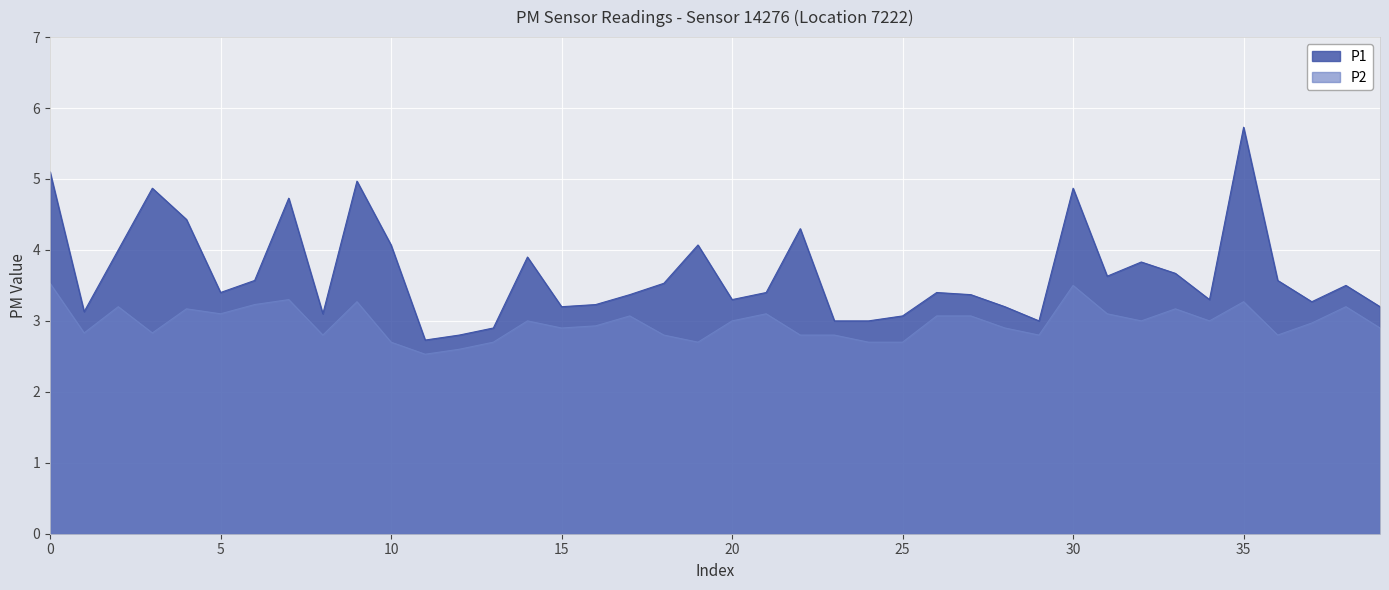

Between 01:41 and 00:58, which is larger?

01:41